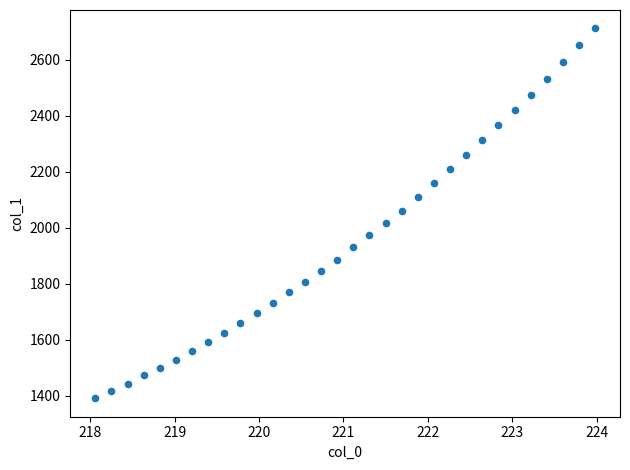

What is the range of X values (max minus min)?

5.9